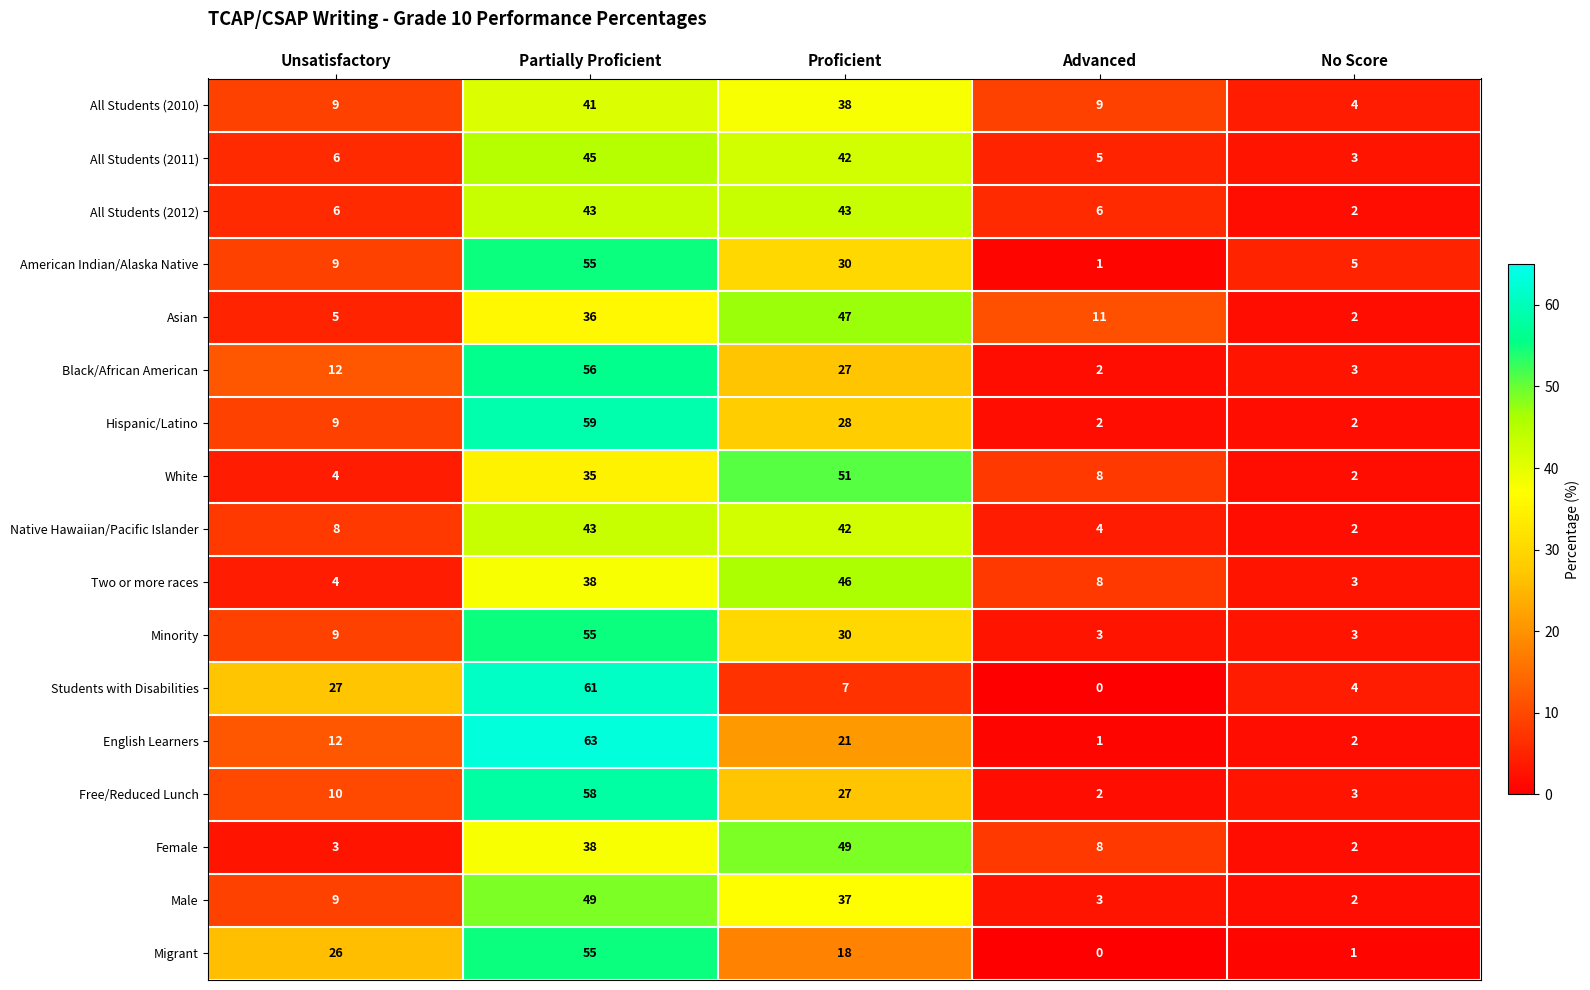

Rank the categories by Native Hawaiian/Pacific Islander value from highest to lowest.

Partially Proficient, Proficient, Unsatisfactory, Advanced, No Score